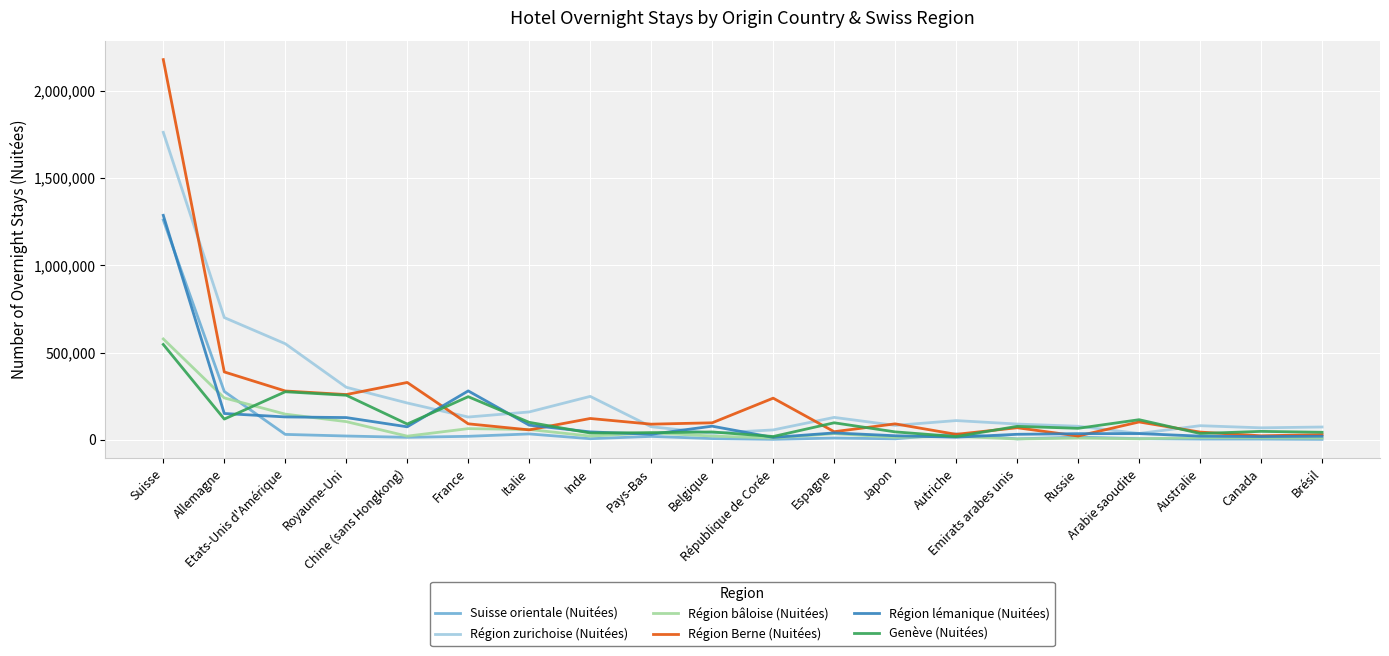

What is the average value of the Suisse orientale (Nuitées) series?

89188